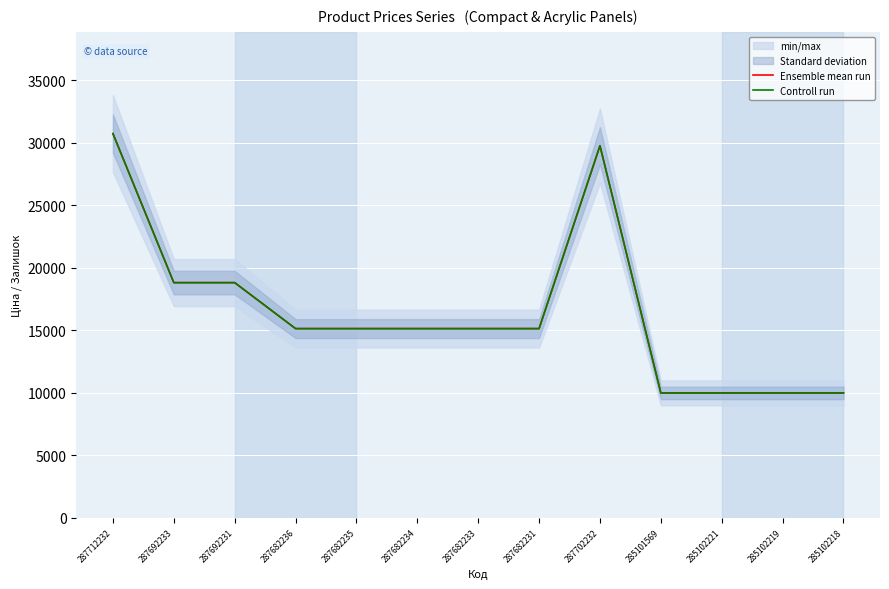

Where does the Ensemble mean run series first go above 15120?

287712232